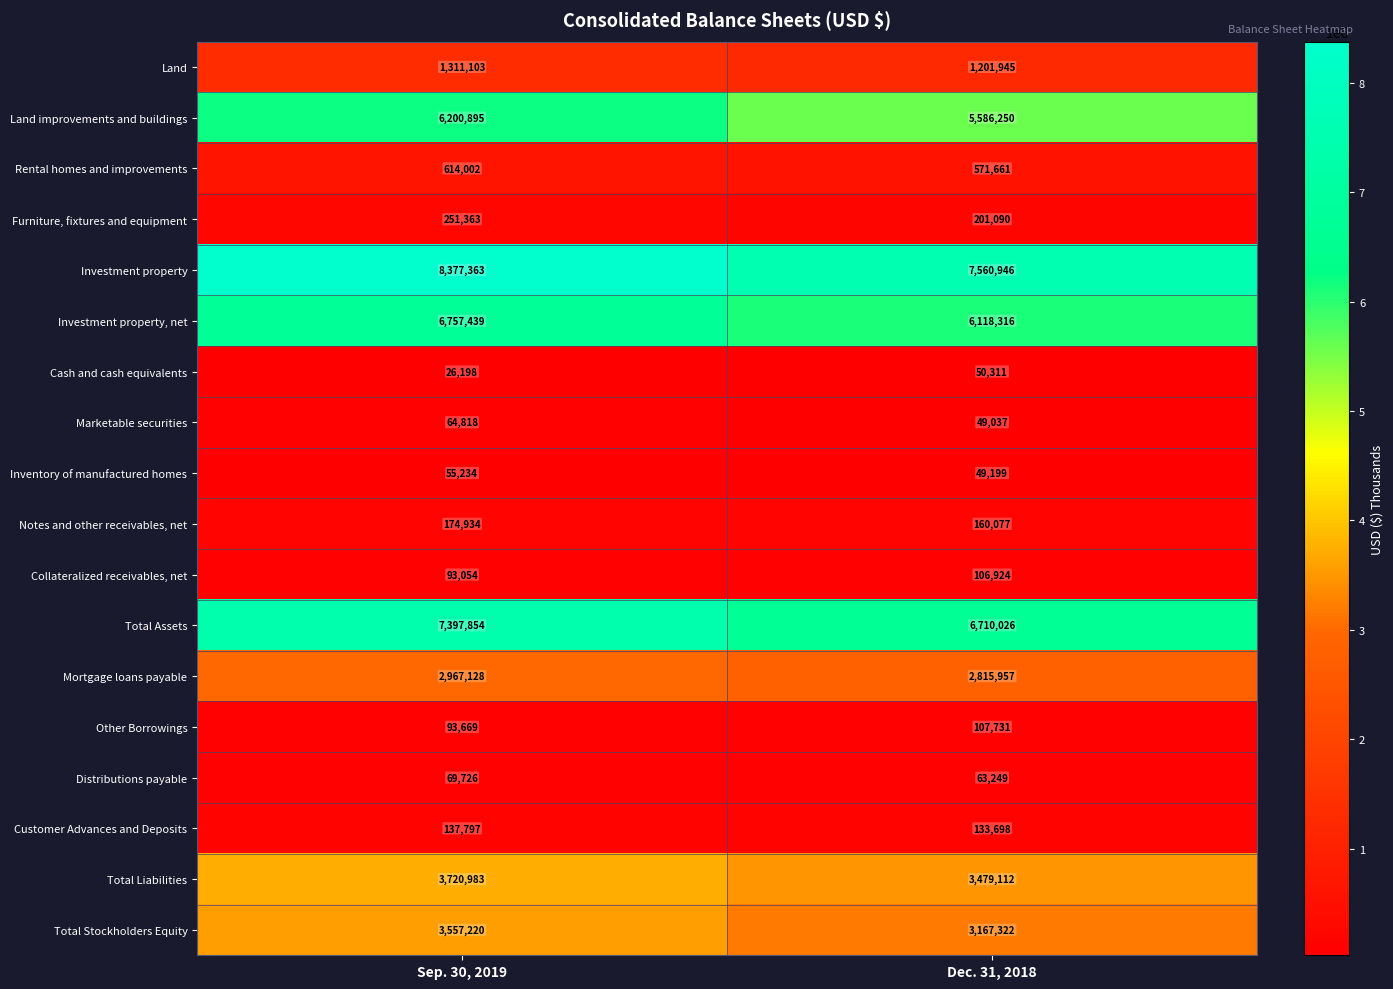

What is the difference between the maximum and minimum values in the Furniture, fixtures and equipment series?

50273